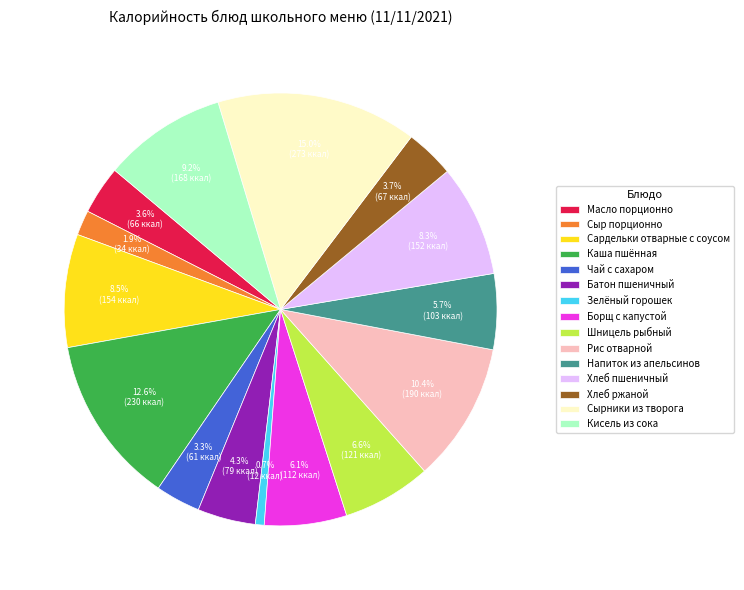

What percentage do Хлеб ржаной and Кисель из сока together represent?

12.9%